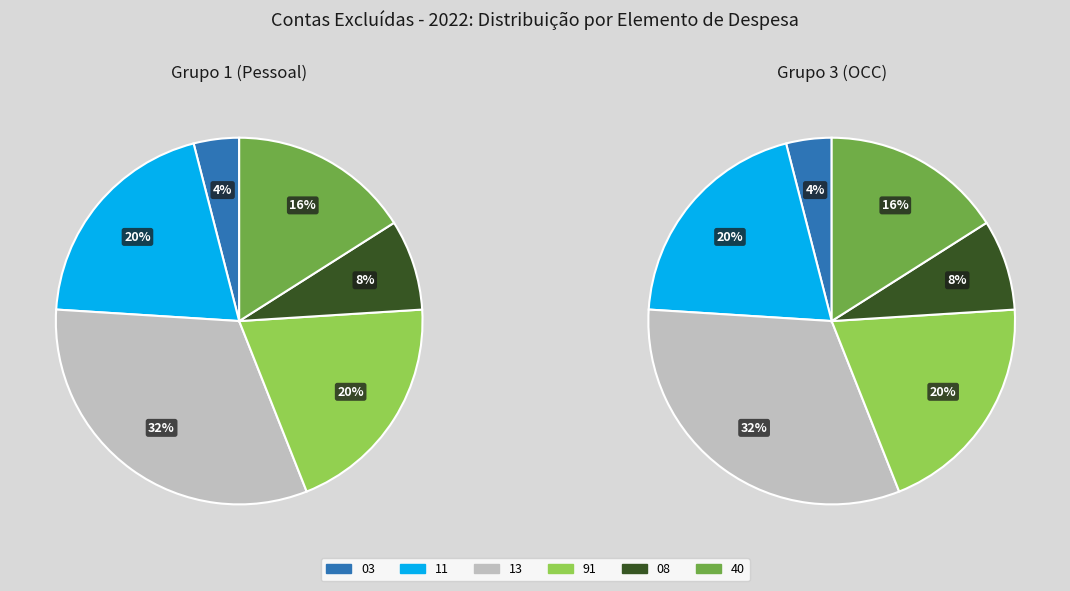

The 3 slice represents 11% of the pie. True or false?

False